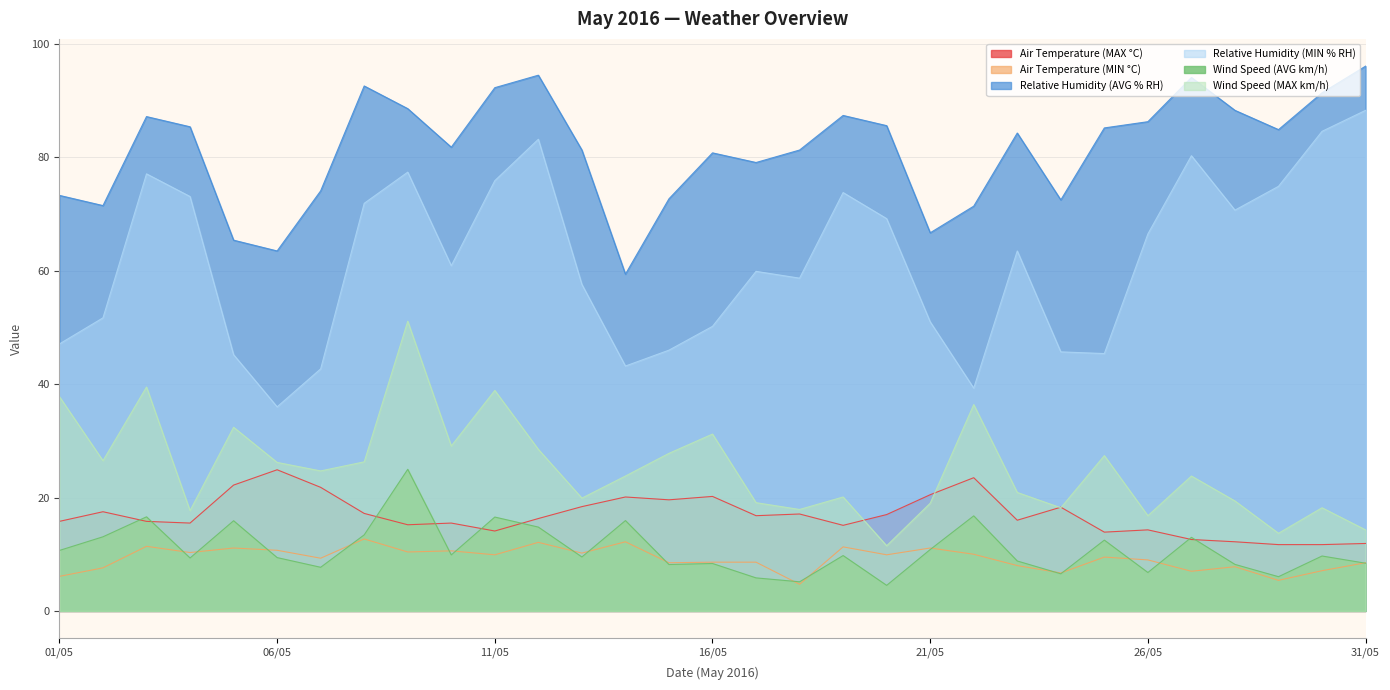

Which series has the largest total across all categories?

Relative Humidity (AVG % RH)